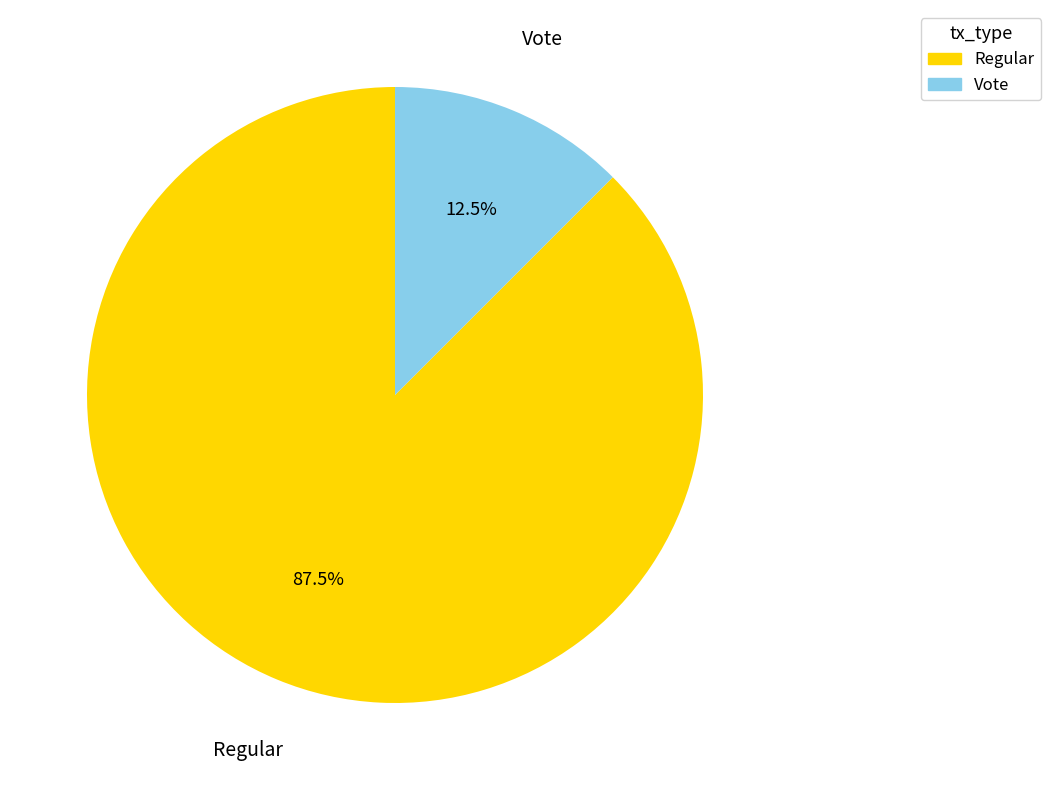

Count the number of slices in the pie.

2